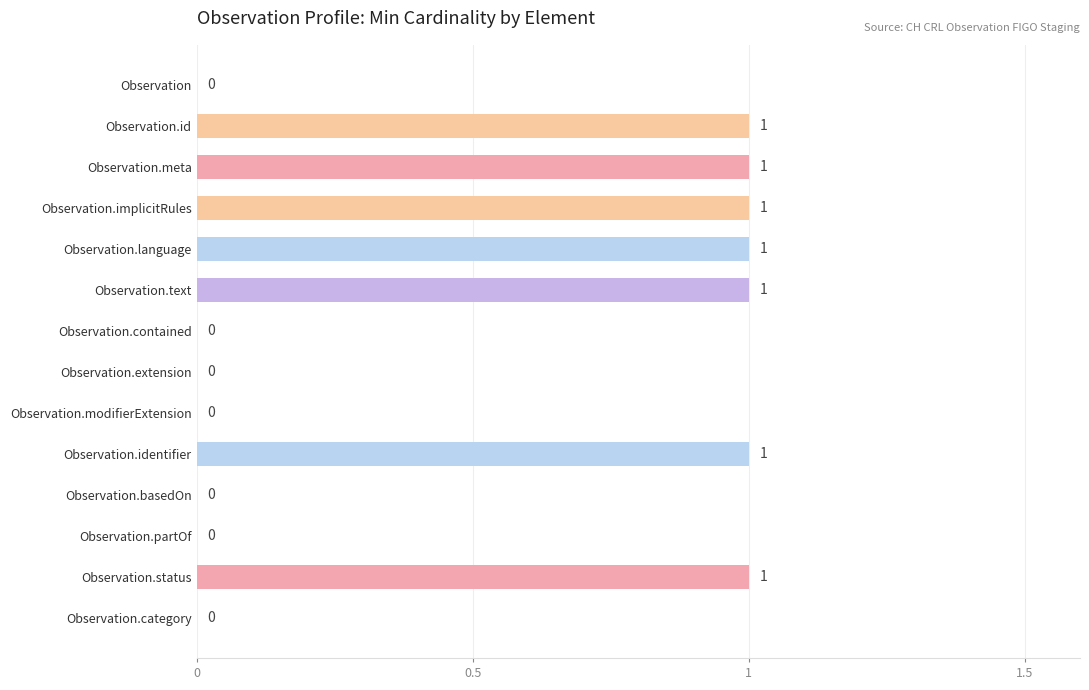

Count the values in the range 0 to 1.

14